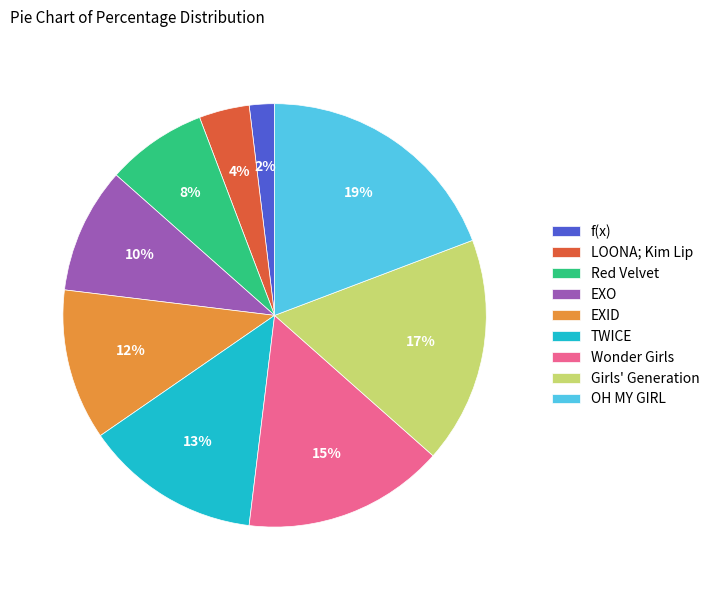

Is the sum of LOONA; Kim Lip and EXO greater than half?

No